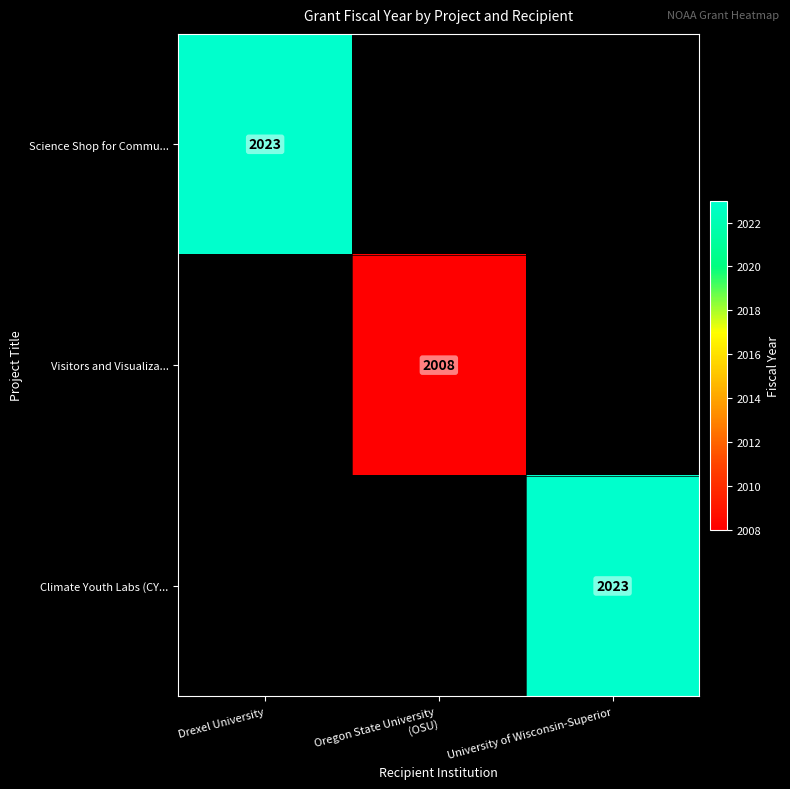

At how many categories does at least one series exceed 2012?

2